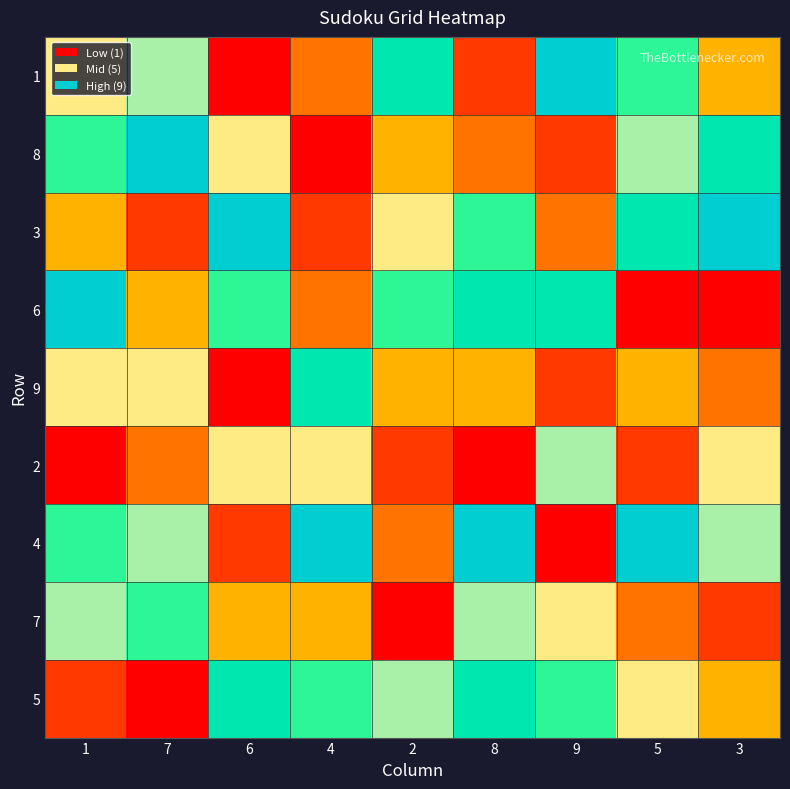

At how many categories does at least one series exceed 6?

9